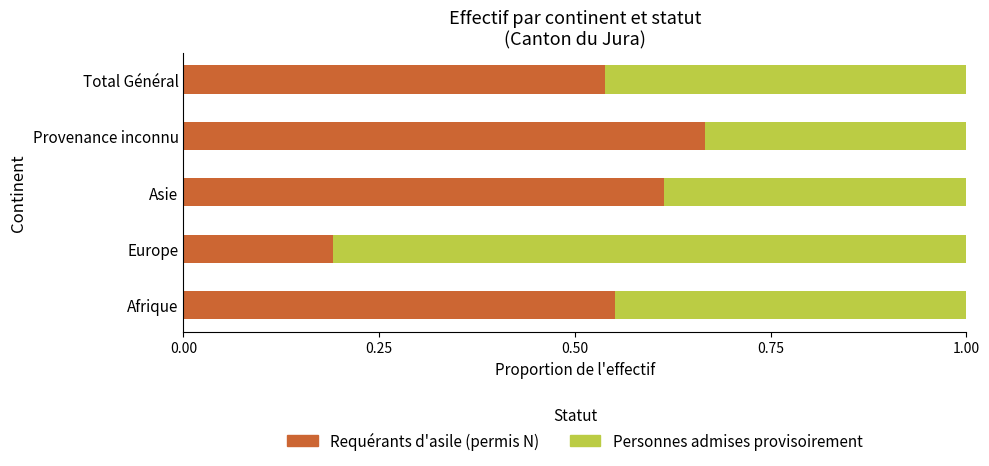

What is the total value across all series at Europe?

1.0